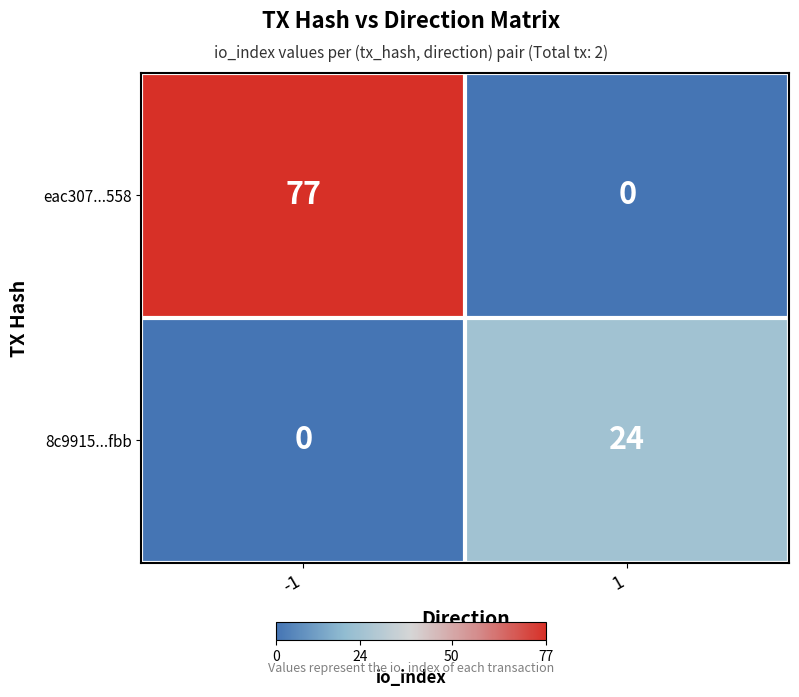

Rank the series at 1 from lowest to highest value.

eac307...558, 8c9915...fbb